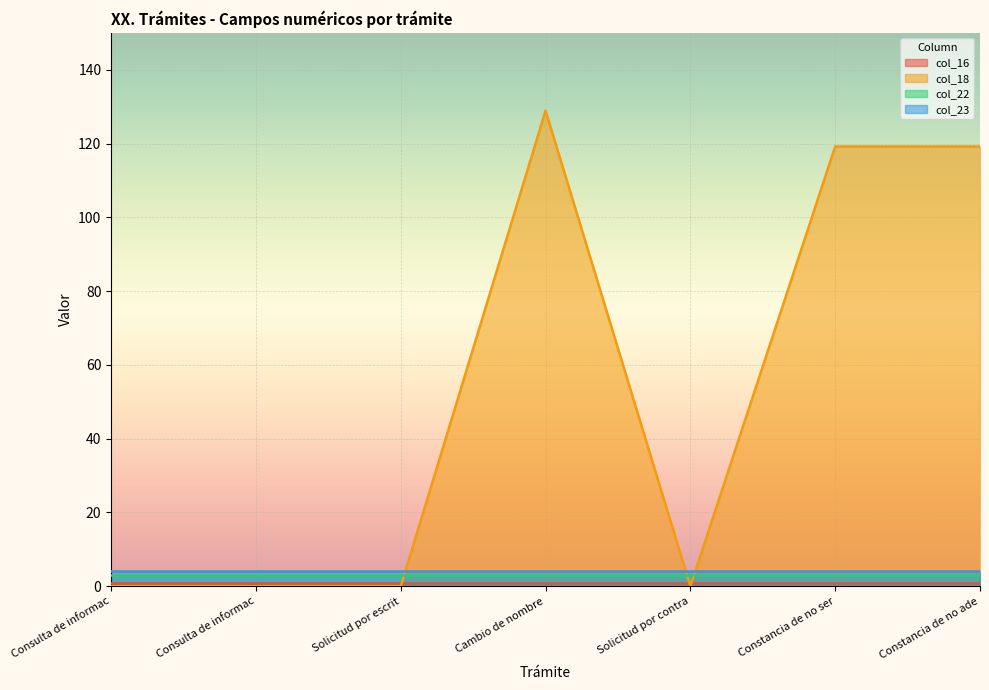

What is the approximate value of col_22 at Constancia de no servicios?

3.0